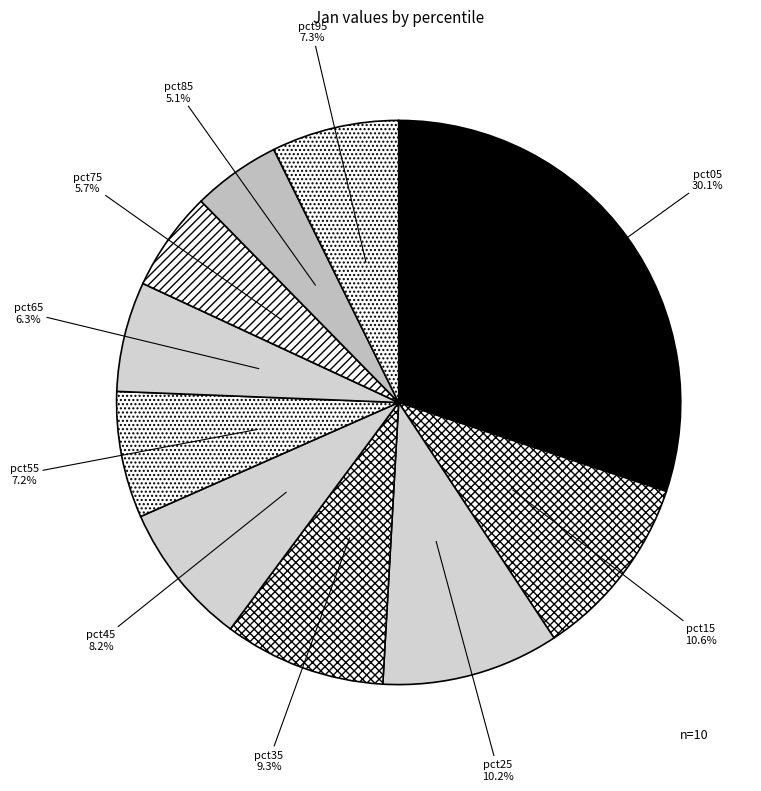

Combined, what portion of the pie is pct05 and pct65?

36.4%